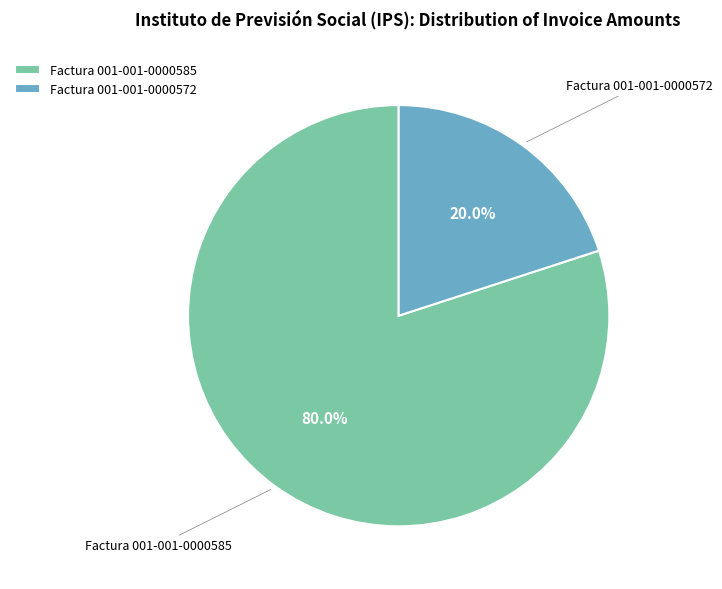

Does Factura 001-001-0000572 account for over 50% of the chart?

No